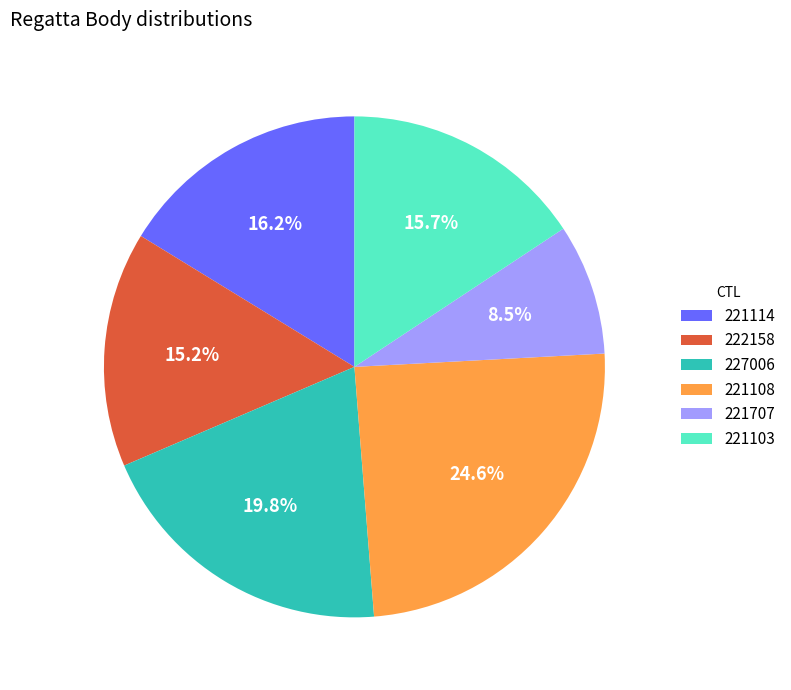

What percentage is NOT represented by 221114?

83.8%